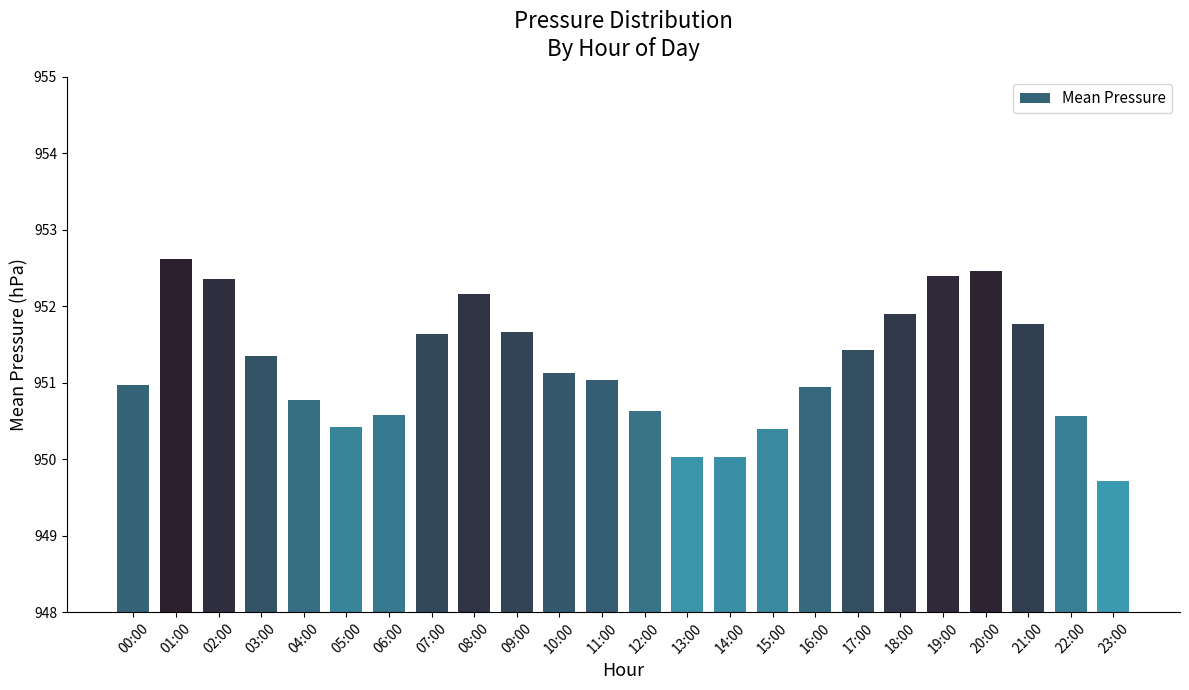

What is the difference between the maximum and second lowest values?

2.6